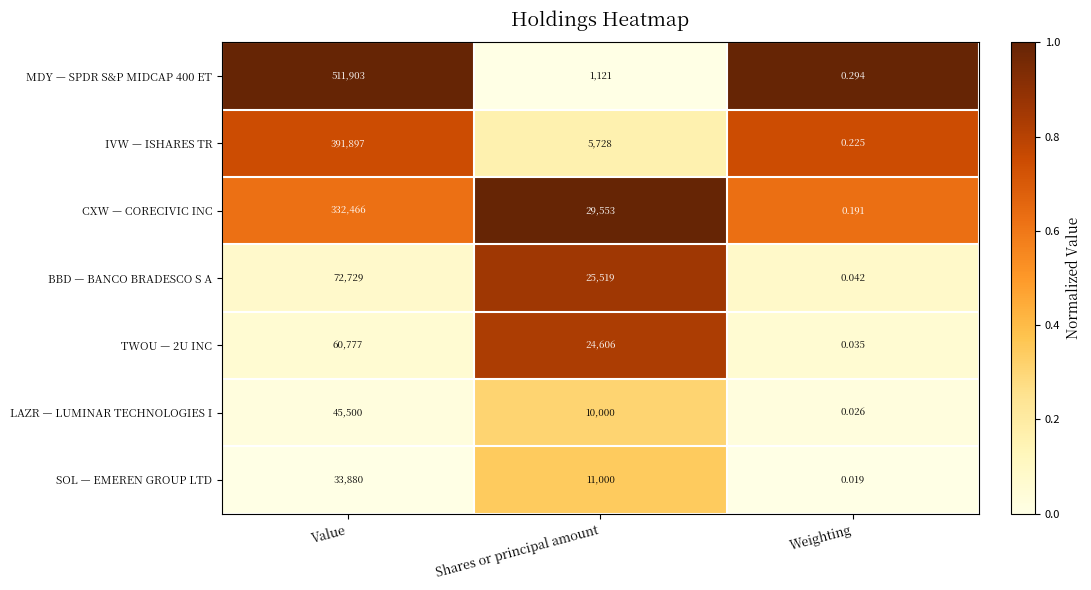

Which label corresponds to the largest value in the chart?

Value